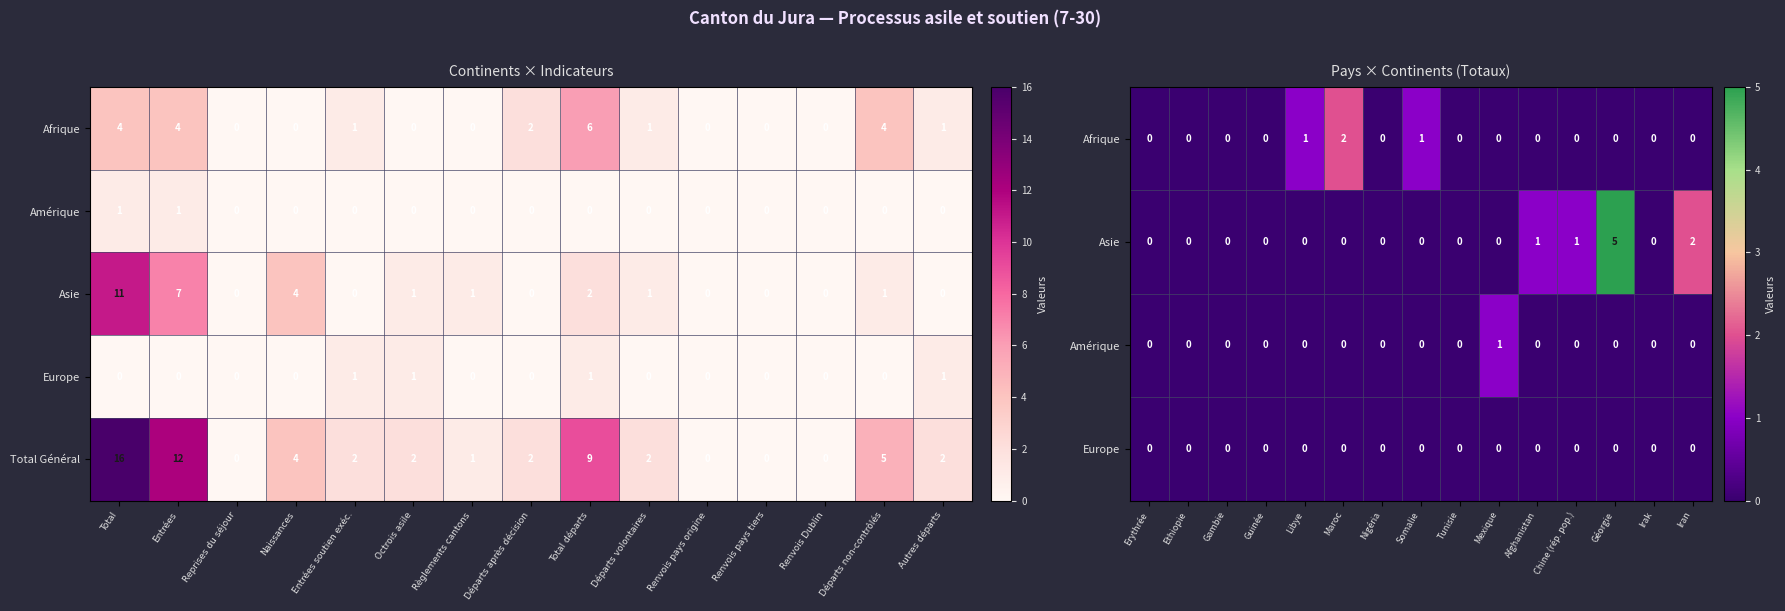

What is the difference between the maximum and minimum values in the Total Général series?

16